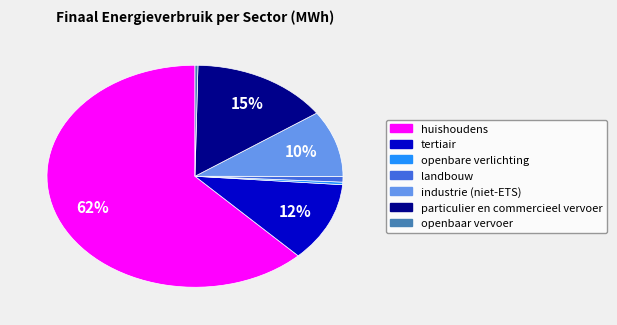

To the nearest percent, what is the difference between the largest and smallest slice percentages?

62%